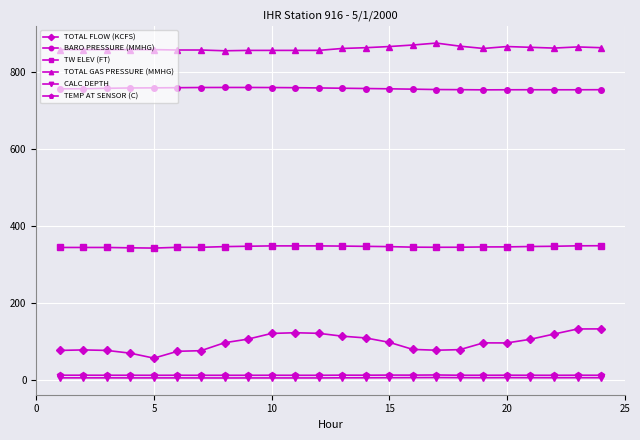

Does the chart have visible grid lines?

Yes